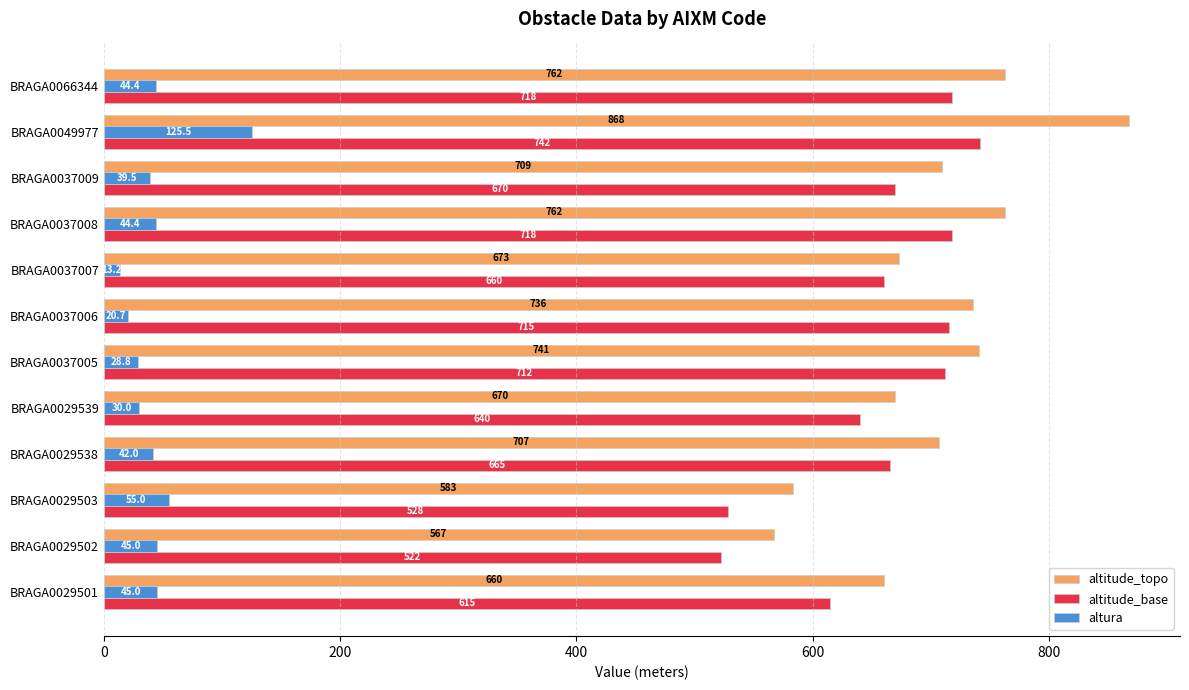

How many values in the altura series are below 44?

6